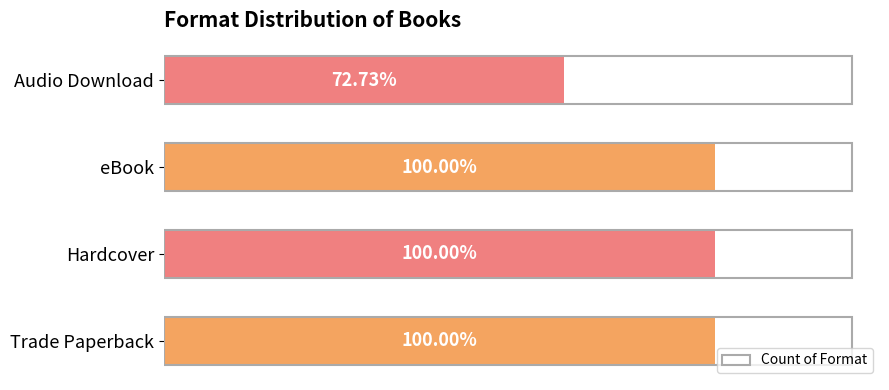

Are the bars horizontal?

Yes